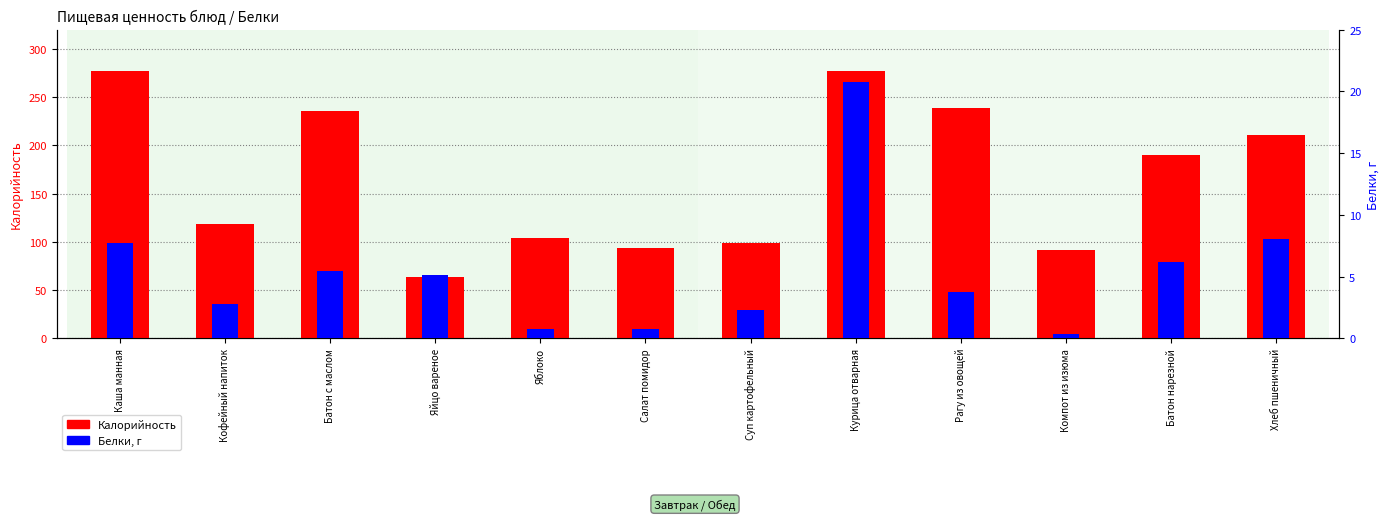

Reading left to right, extract all data points from this chart.

Калорийность: Каша манная=277.5	Кофейный напиток=118.7	Батон с маслом=235.4	Яйцо вареное=63.5	Яблоко=104.0	Салат помидор=94.0	Суп картофельный=98.4	Курица отварная=277.3	Рагу из овощей=239.0	Компот из изюма=92.0	Батон нарезной=190.4	Хлеб пшеничный=211.2
Белки: Каша манная=7.8	Кофейный напиток=2.8	Батон с маслом=5.5	Яйцо вареное=5.1	Яблоко=0.8	Салат помидор=0.8	Суп картофельный=2.3	Курица отварная=20.8	Рагу из овощей=3.7	Компот из изюма=0.3	Батон нарезной=6.2	Хлеб пшеничный=8.1